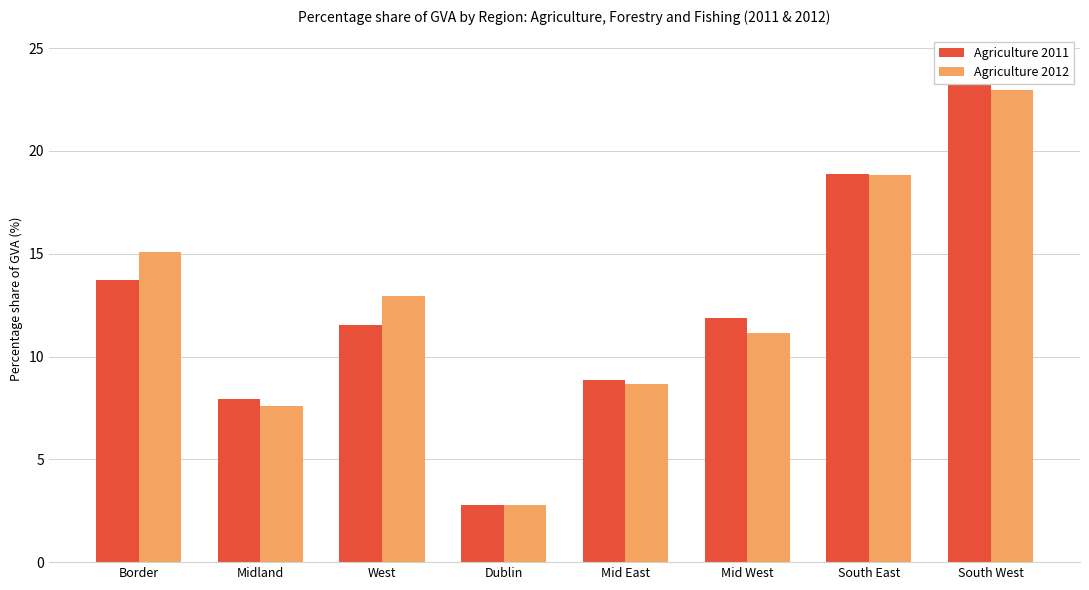

At which category is the sum across all series the highest?

South West